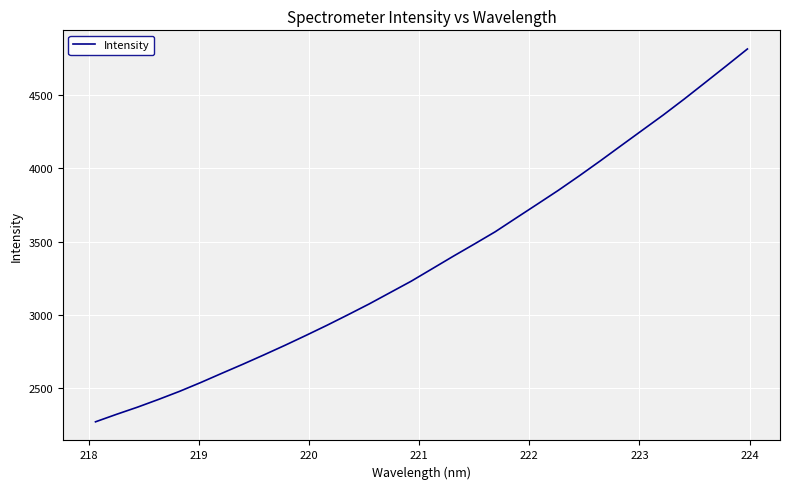

What is the sum of all values?

107839.1